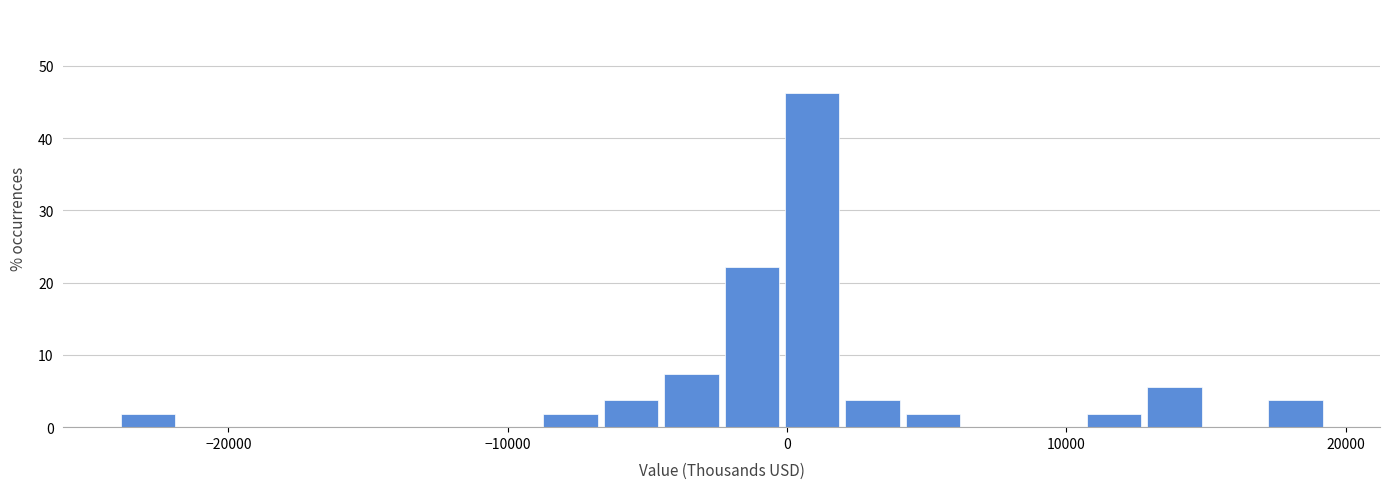

Read against the x-axis, roughly where is the centre of the tallest bar?

1000